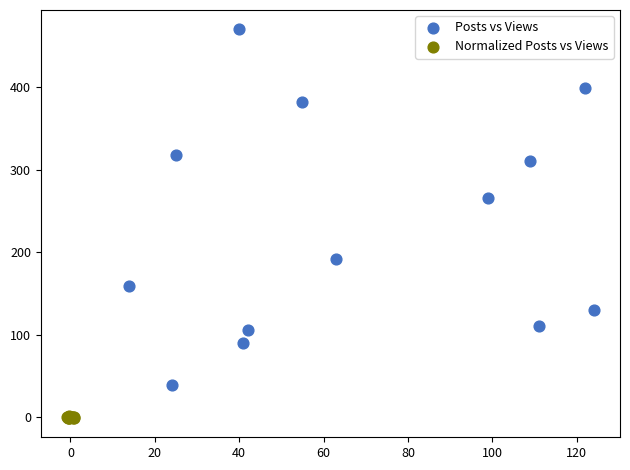

What are all the series names shown in the legend?

Posts vs Views, Normalized Posts vs Views